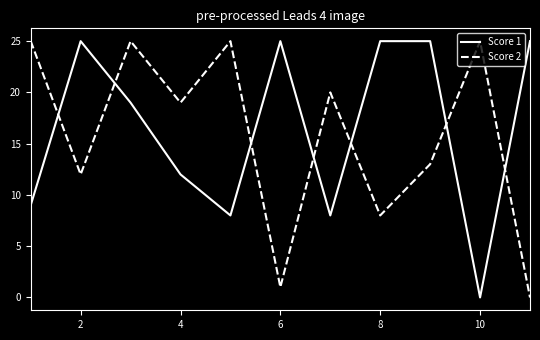

Which series ends up on top after the final intersection of Score 1 and Score 2?

Score 1